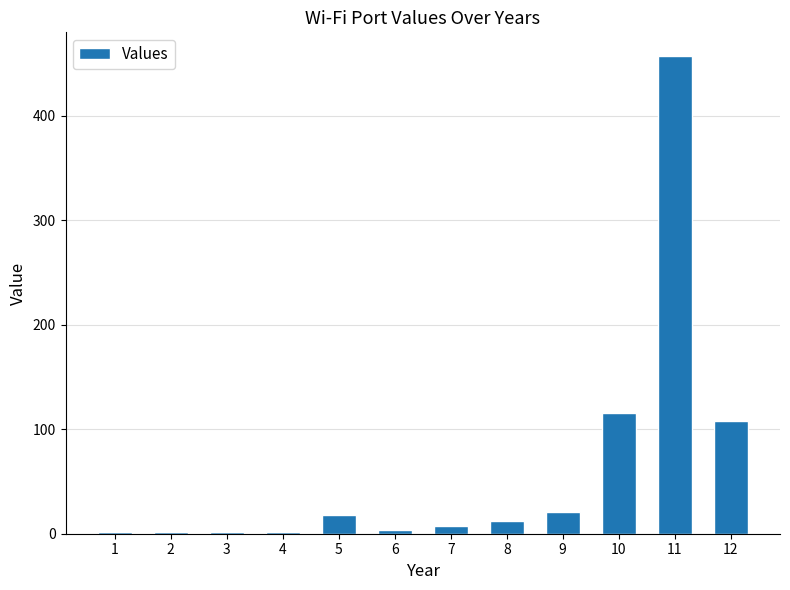

Between 7 and 12, which is larger?

12